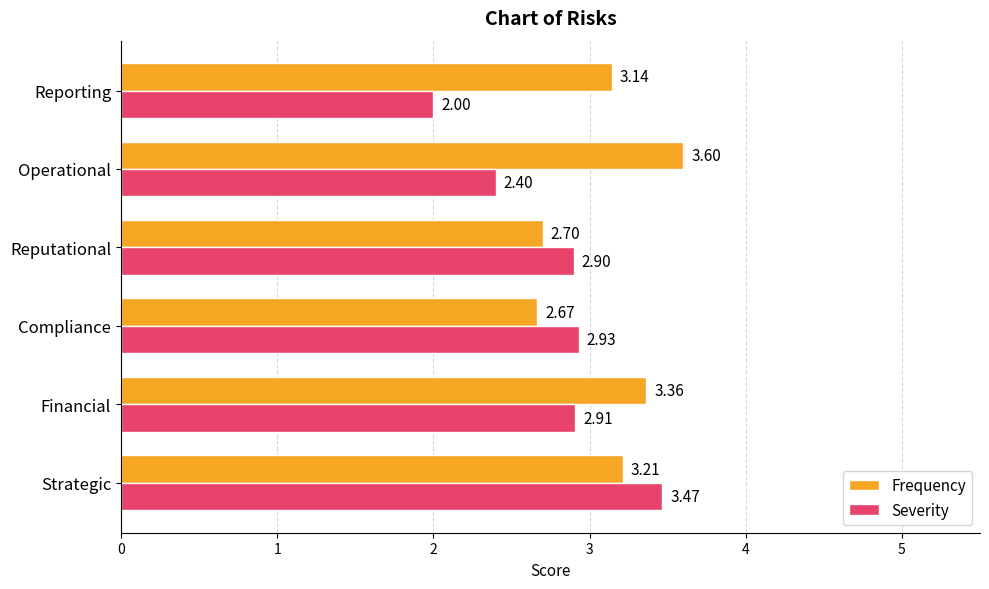

Which series has the widest spread of values?

Severity